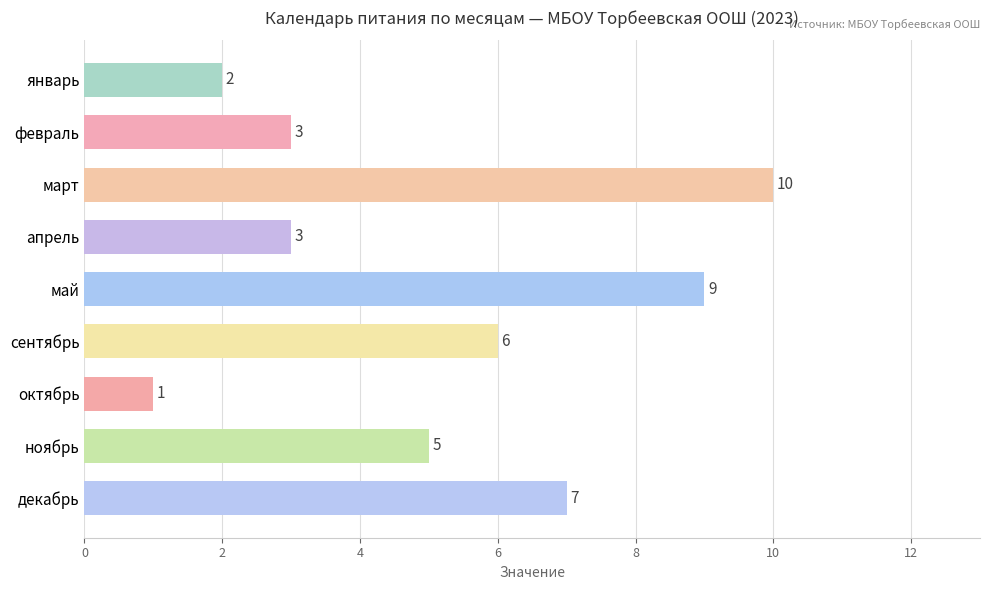

Are the bars grouped side by side (vs. stacked)?

No